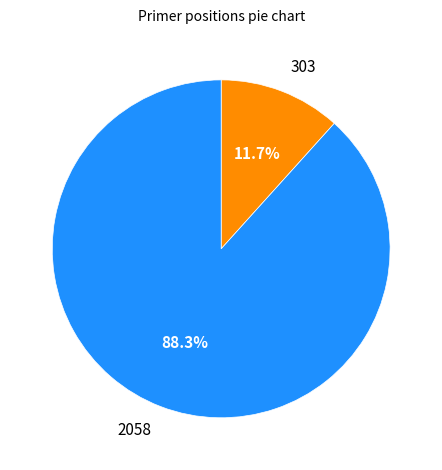

Is it true that 303 is 1% of the pie?

False